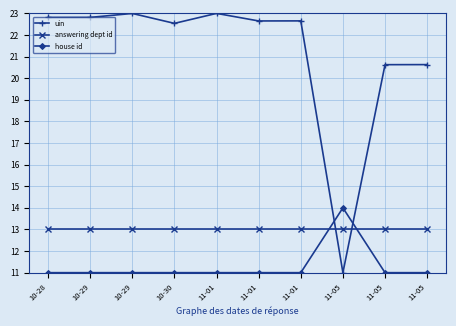

What is the sum of the uin values at 11-05 and 11-05?

31.6